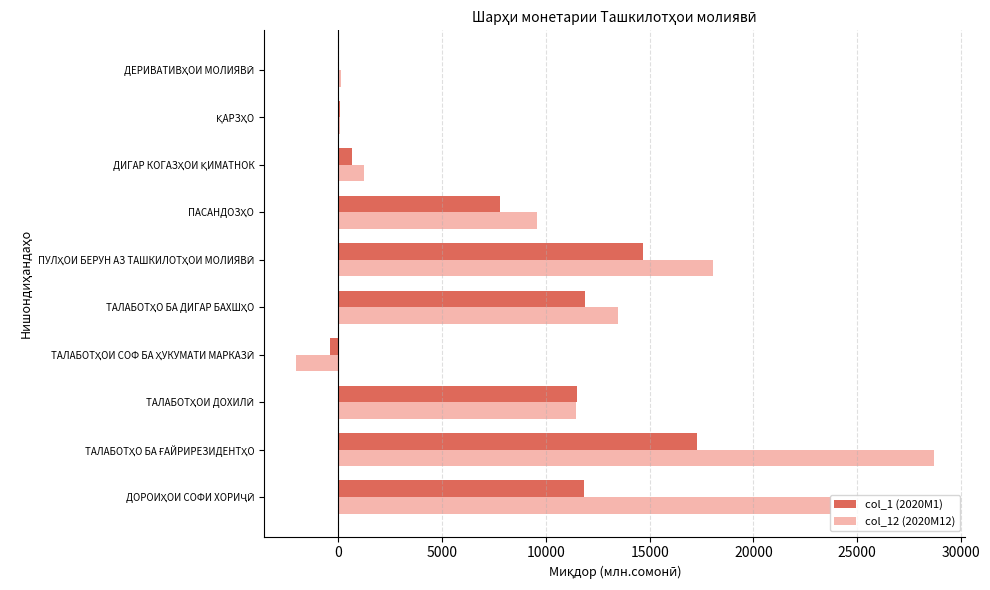

What is the highest value of the col_12 (2020M12) series?

28674.4